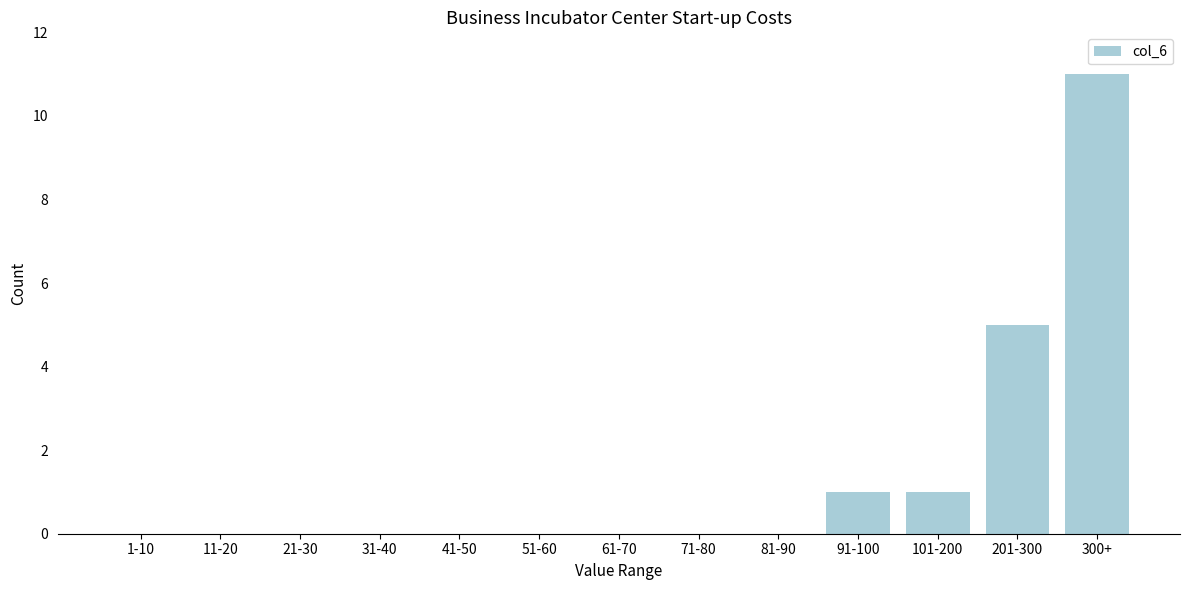

Reading left to right, transcribe all the data shown in this chart.

1-10=0	11-20=0	21-30=0	31-40=0	41-50=0	51-60=0	61-70=0	71-80=0	81-90=0	91-100=1	101-200=1	201-300=5	300+=11